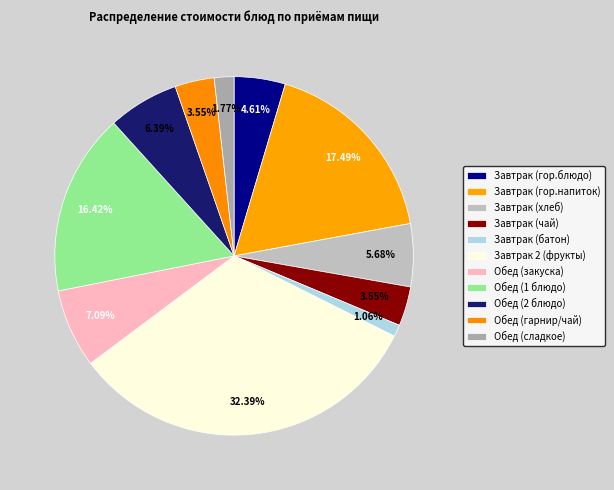

To the nearest percent, what is the difference between the largest and smallest slice percentages?

31%